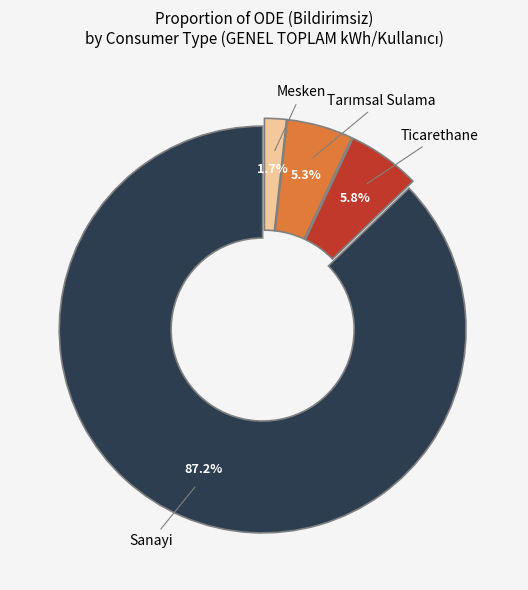

Is it true that Ticarethane is 1% of the pie?

False